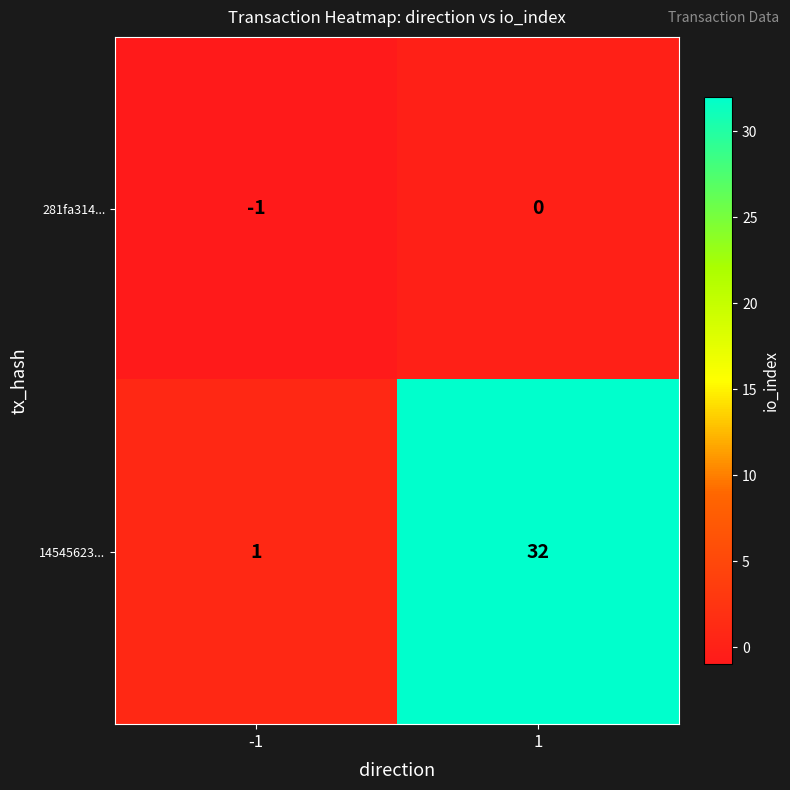

Reading left to right, what are all the values shown in this chart?

281fa314...: -1	0
14545623...: 1	32